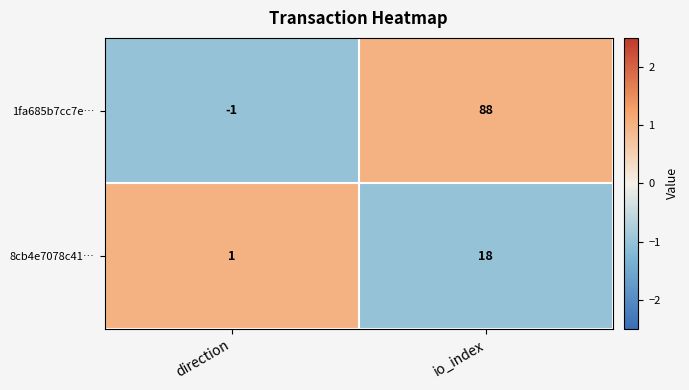

What is the difference between the highest and lowest values at io_index?

70